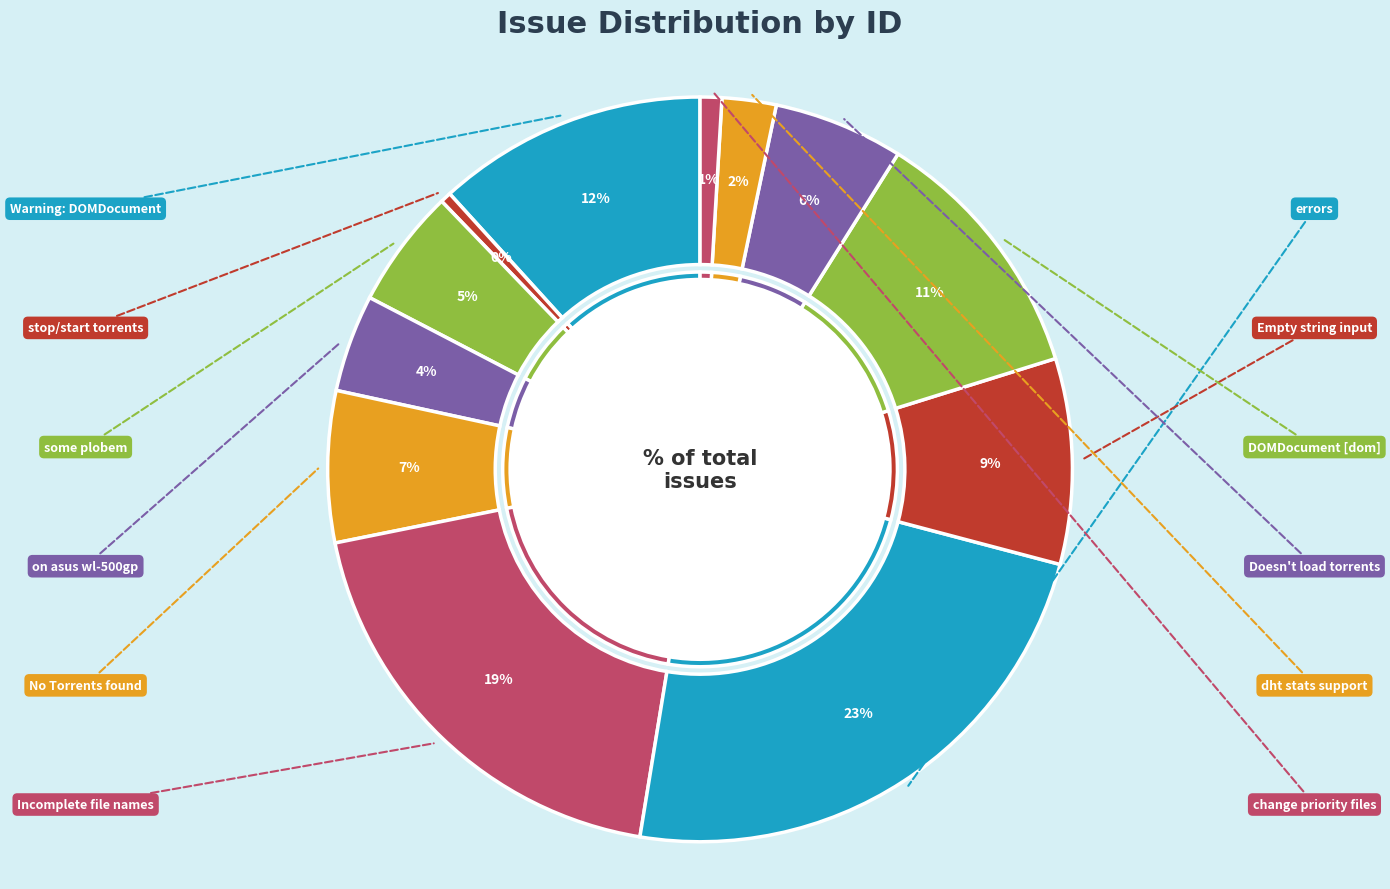

To the nearest percent, what is the average slice percentage?

8%